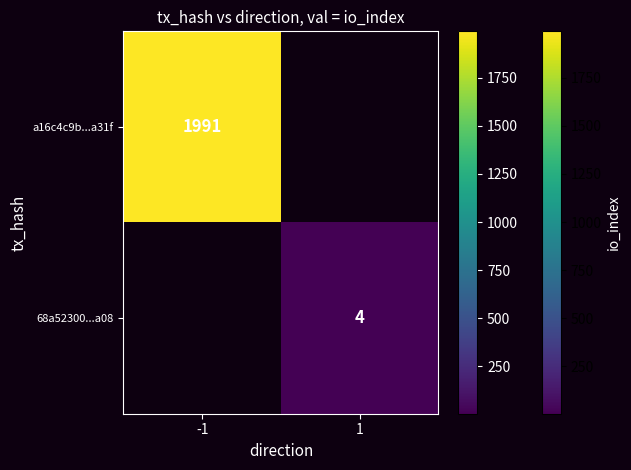

The value of 68a52300...a08 at 1 is 1.3. True or false?

False